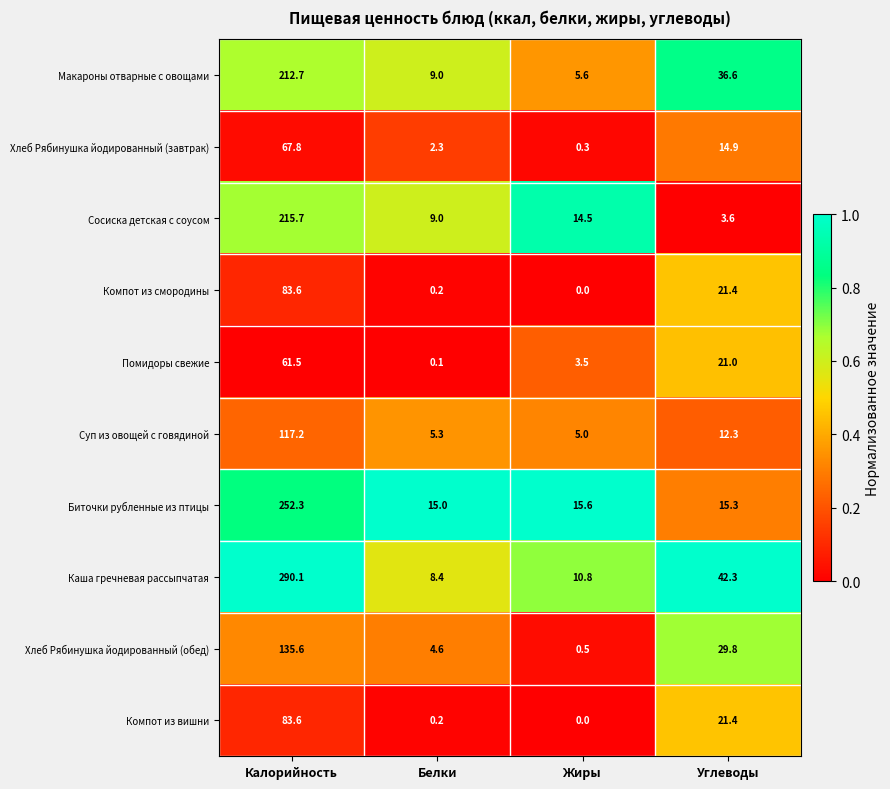

Which series changed the most between Калорийность and Белки?

Каша гречневая рассыпчатая